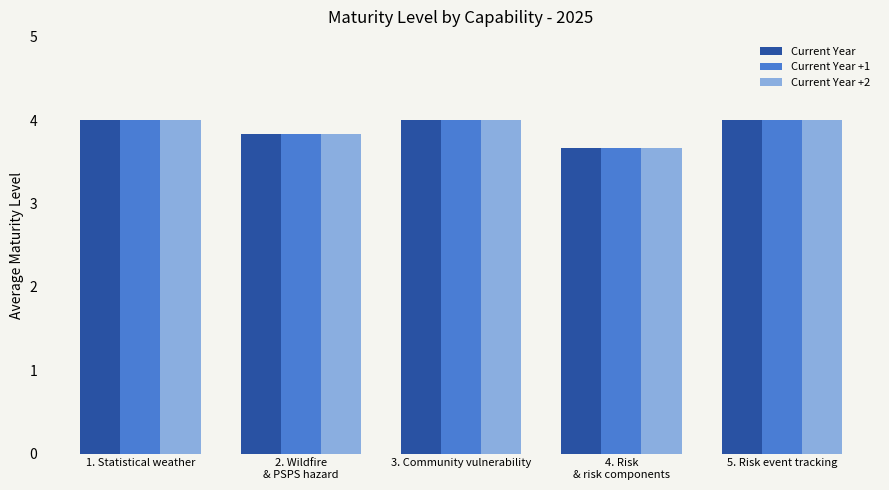

What is the difference between the second highest and minimum values in the Current Year series?

0.3